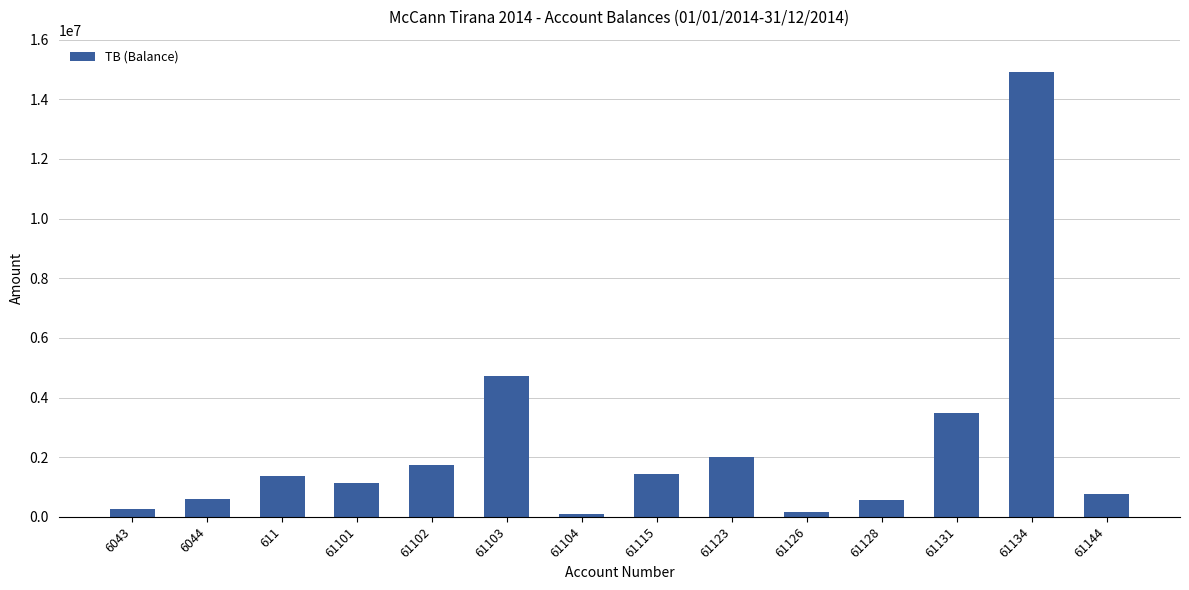

What is the greatest value displayed?

14931158.8